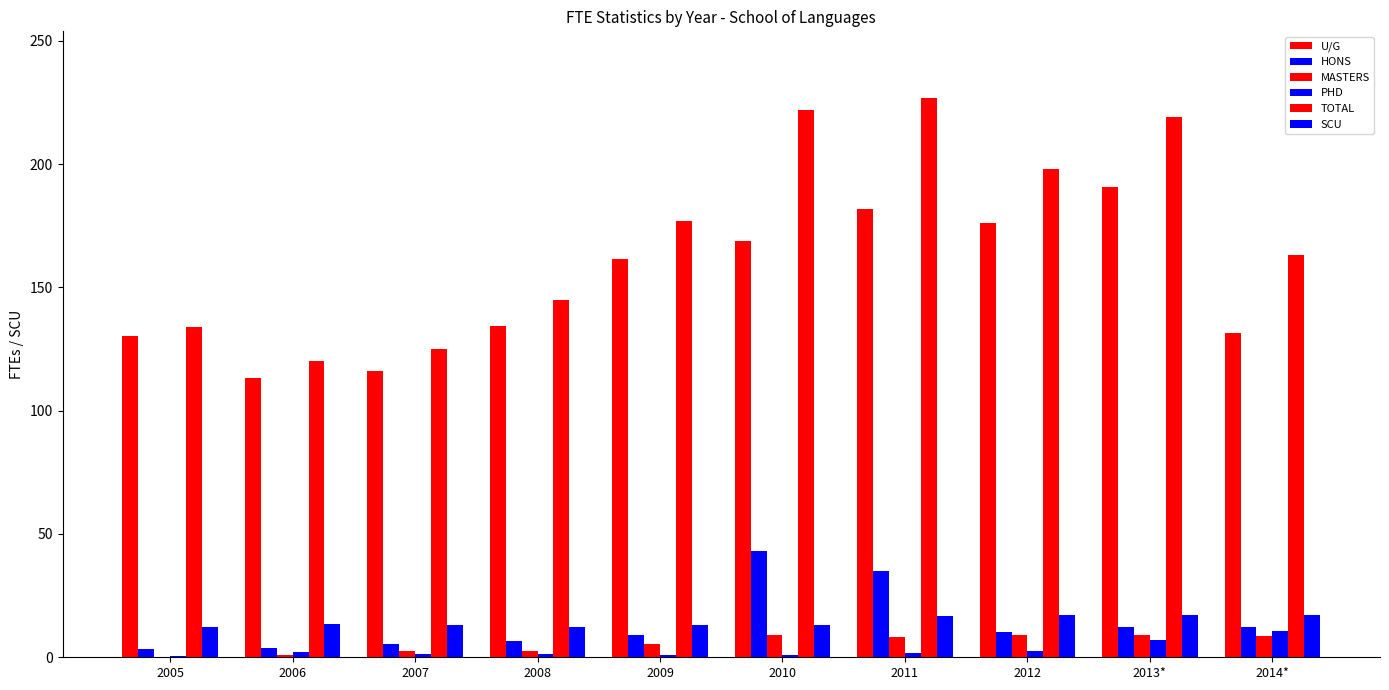

How many categories are shown in the chart?

10